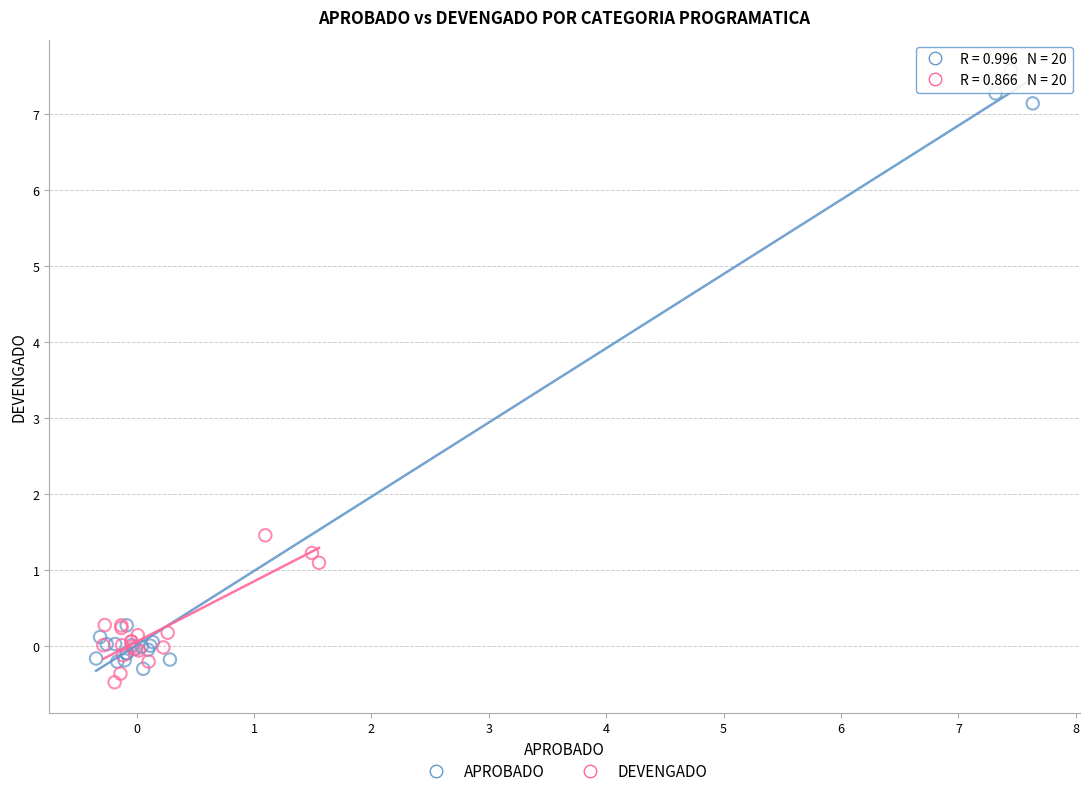

Which series contains the highest Y value?

APROBADO